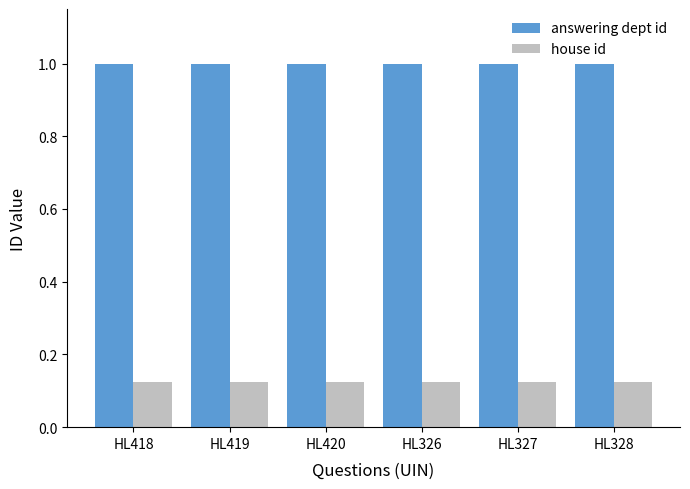

What are all the series names shown in the legend?

answering dept id, house id